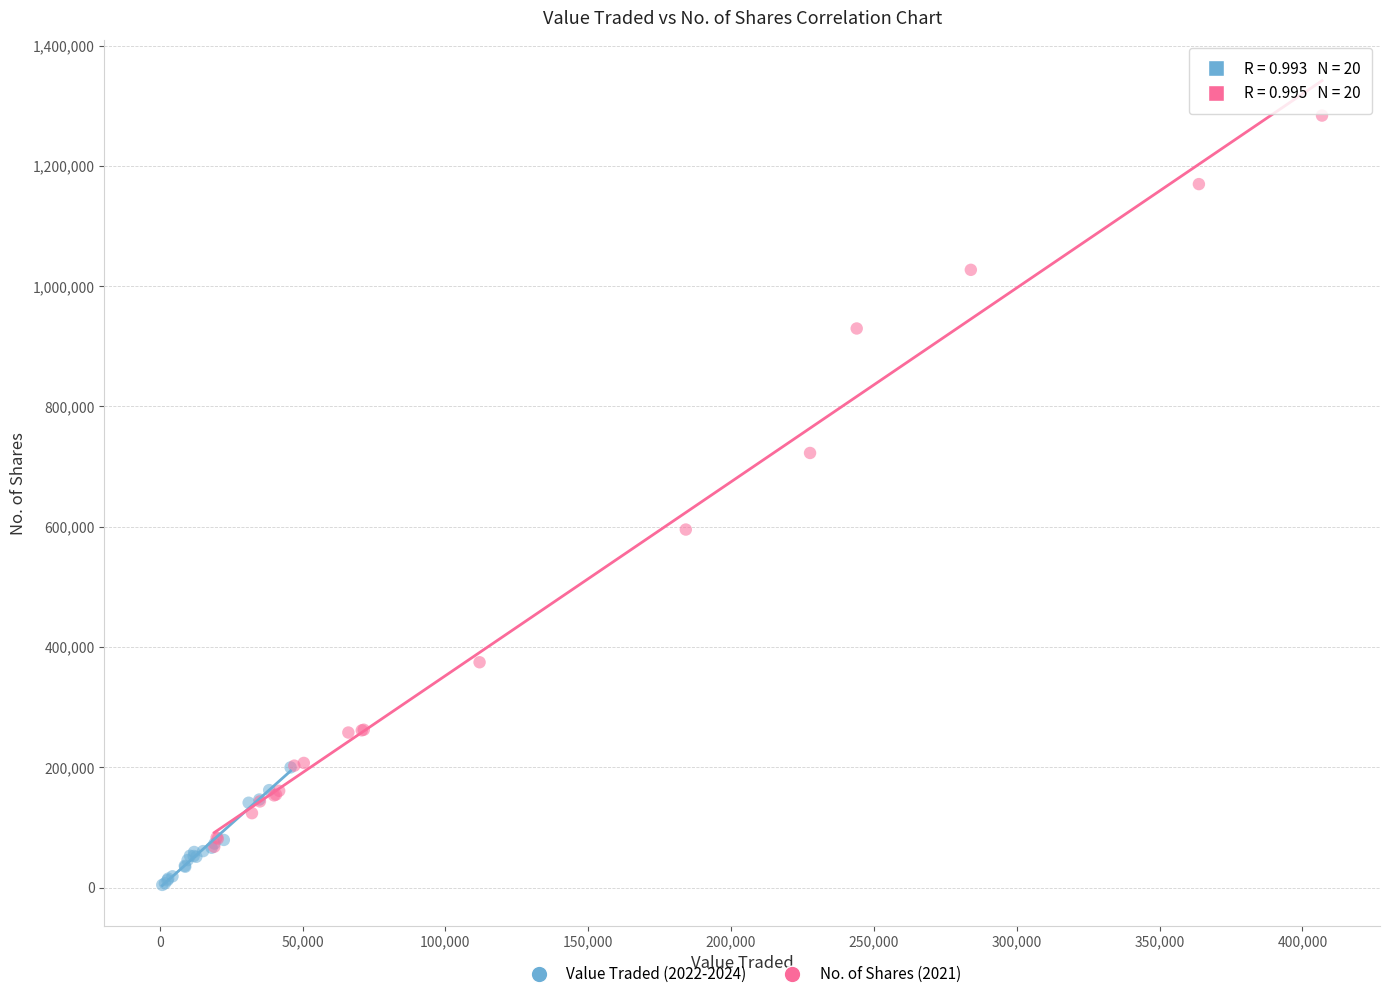

What are all the series names shown in the legend?

Value Traded (2022-2024), No. of Shares (2021)